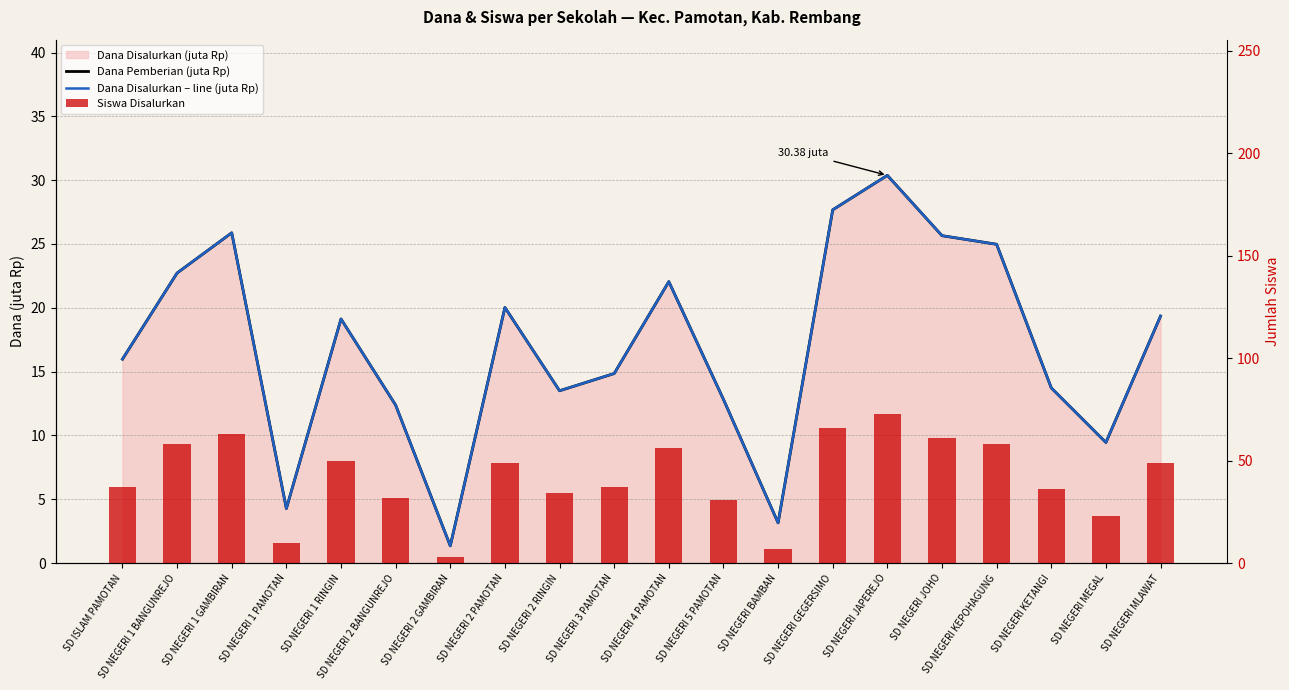

How many data points in Siswa Disalurkan are less than 49?

10